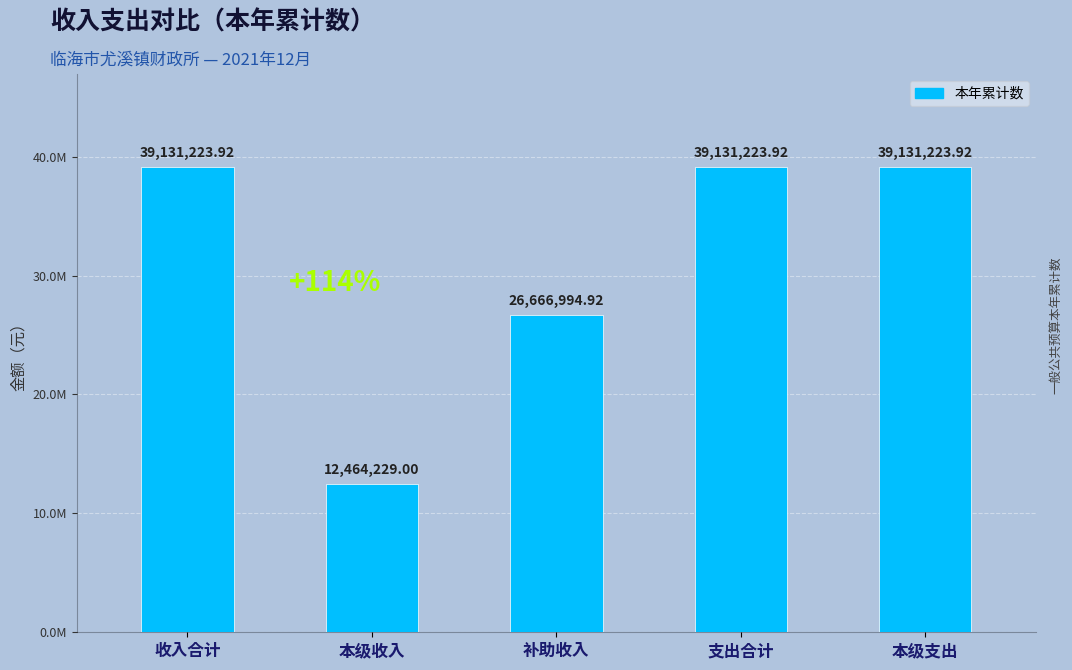

At which category does the chart reach its minimum across all series?

本级收入